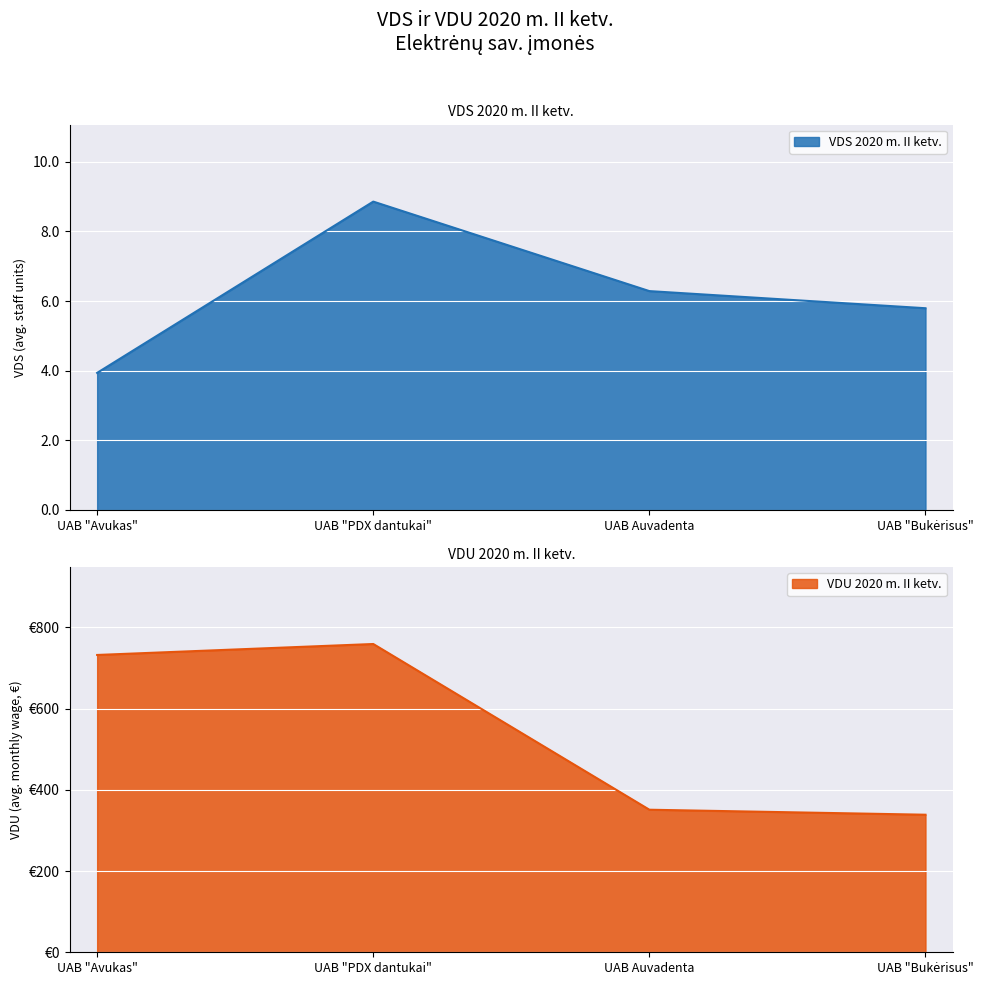

True or false: VDS 2020 m. II ketv. has more than 2 points higher than both neighbors.

False